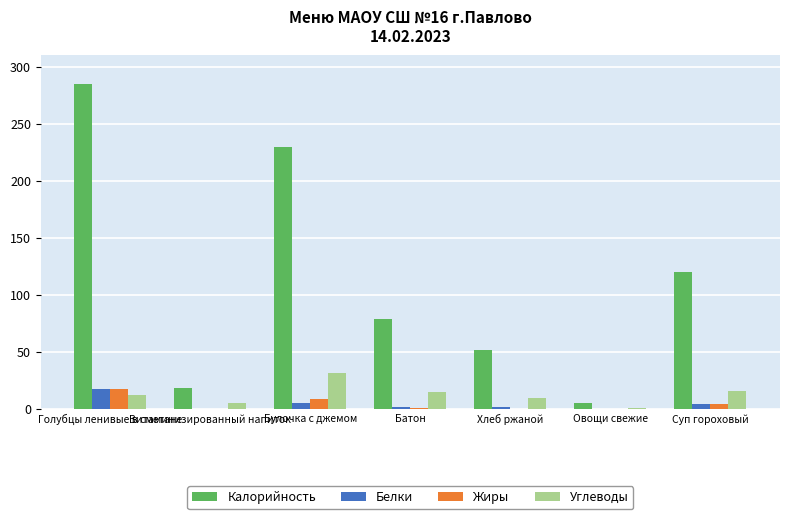

What is the spread (max minus min) of values at Булочка с джемом?

224.4